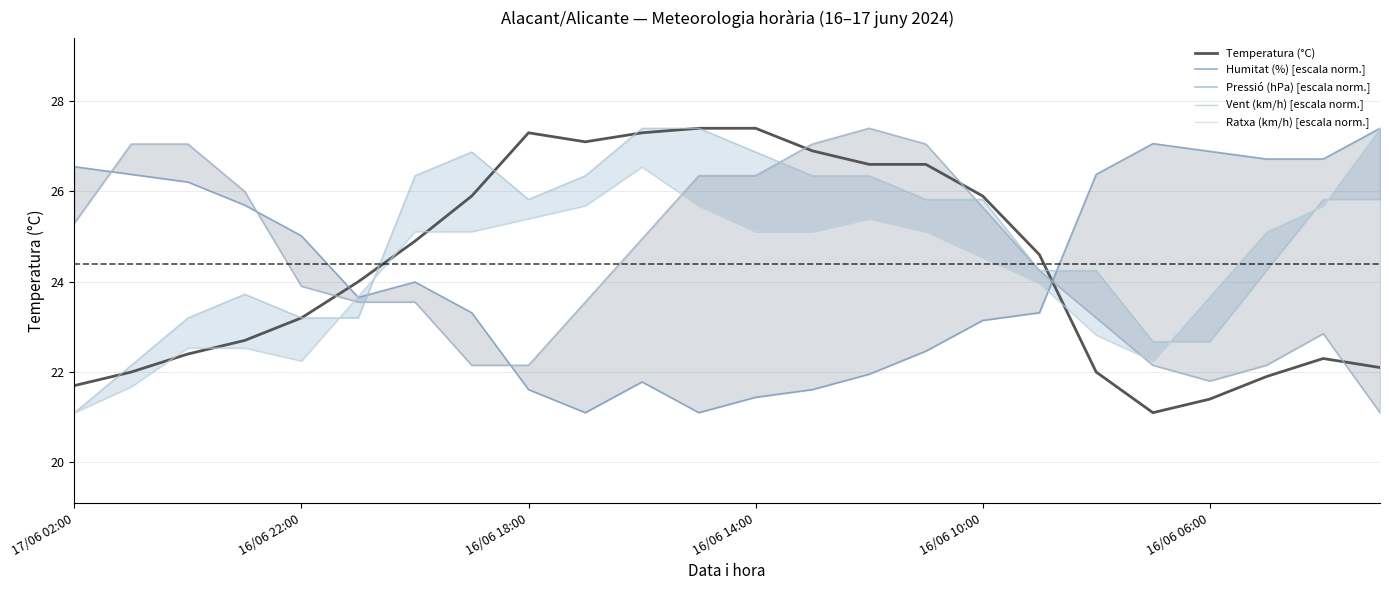

What is the difference between the maximum and minimum values in the Vent (km/h) [escala norm.] series?

6.3